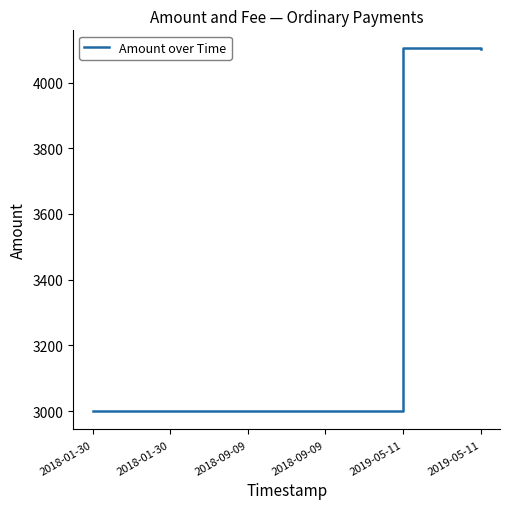

How many lines are shown in the chart?

1